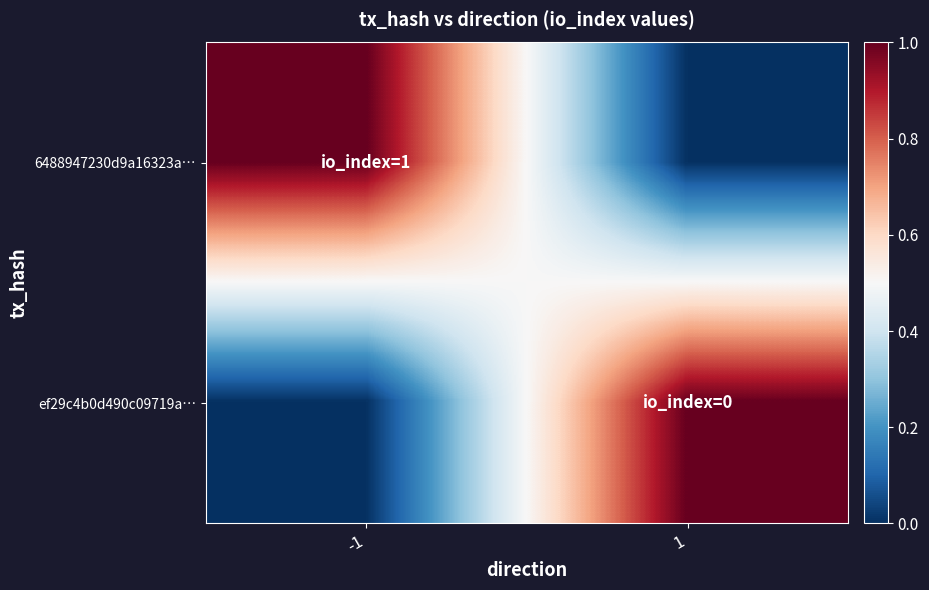

Which label corresponds to the smallest value in the chart?

1